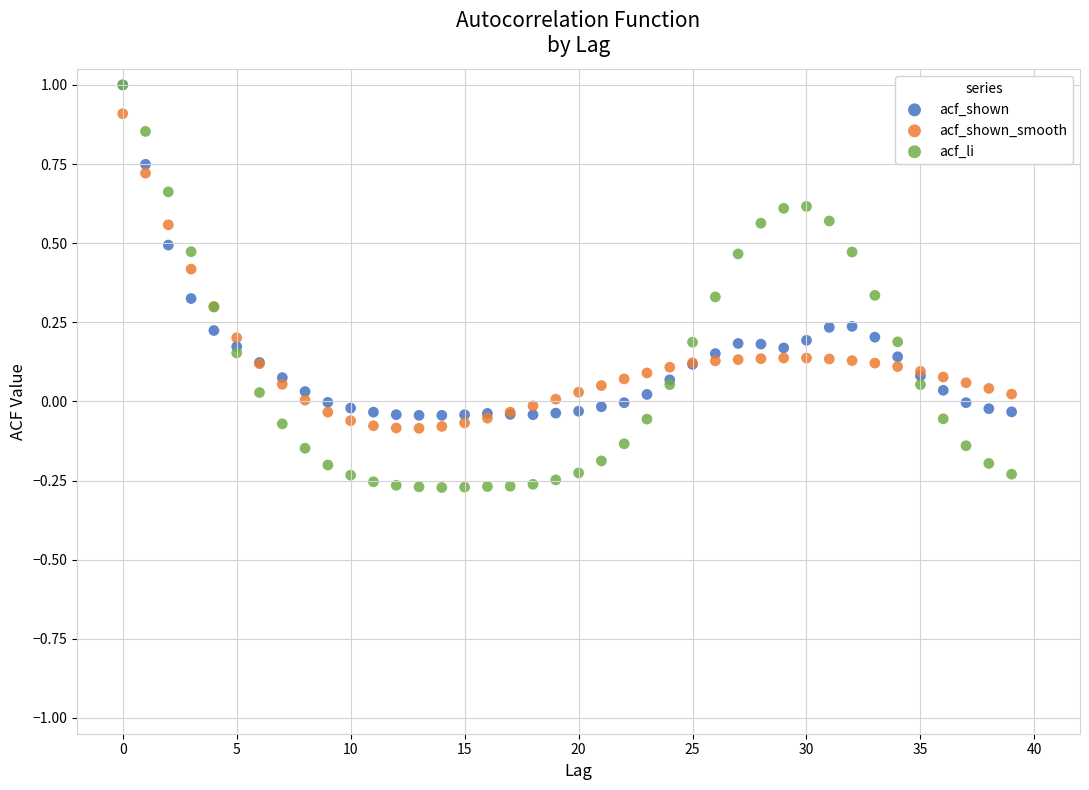

What are all the series names shown in the legend?

acf_shown, acf_shown_smooth, acf_li